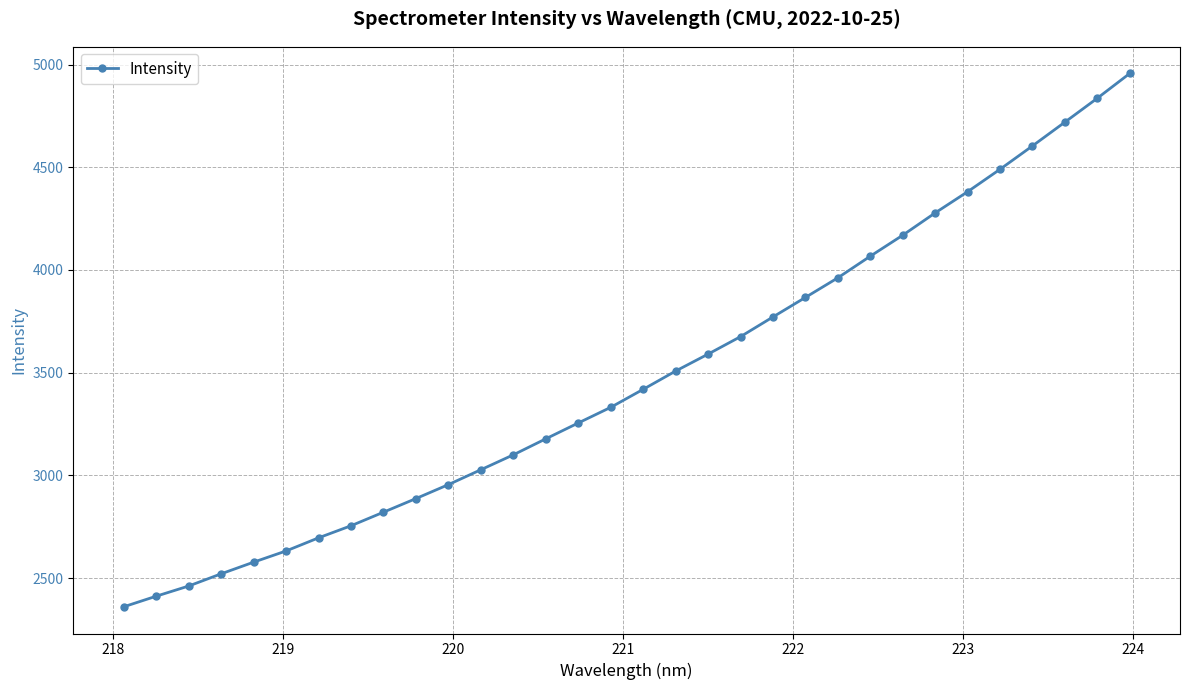

True or false: the data has more than 2 interior local peaks.

False